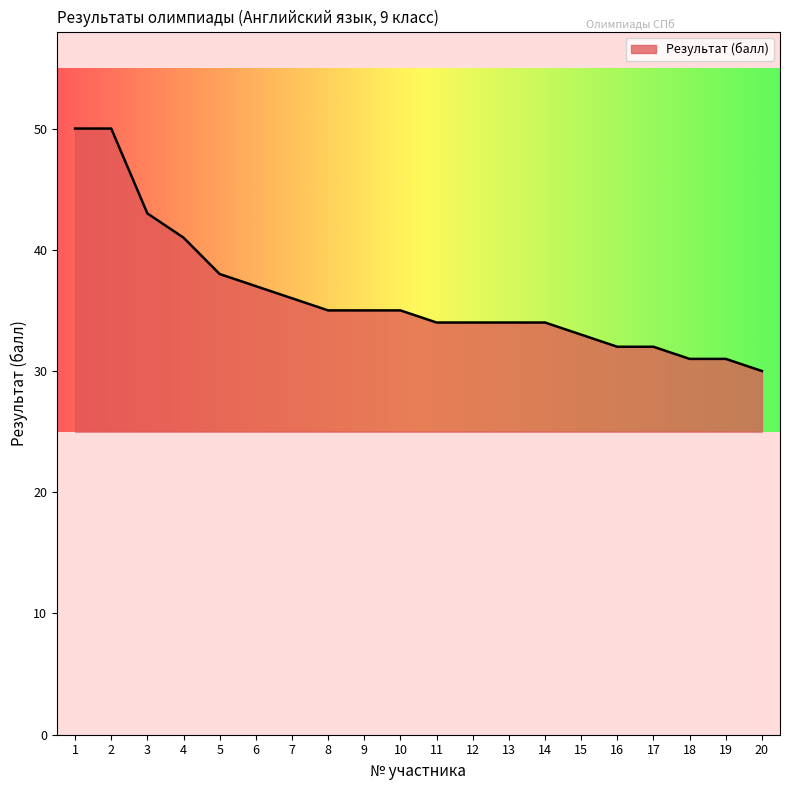

Does the chart display data point markers on the line(s)?

No